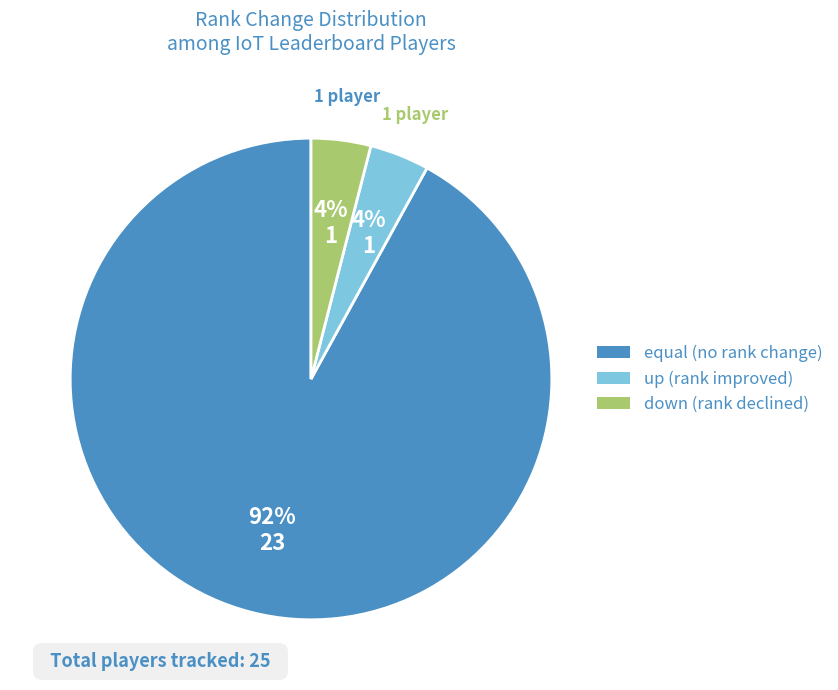

To the nearest percent, what is the combined percentage of up and down?

8%